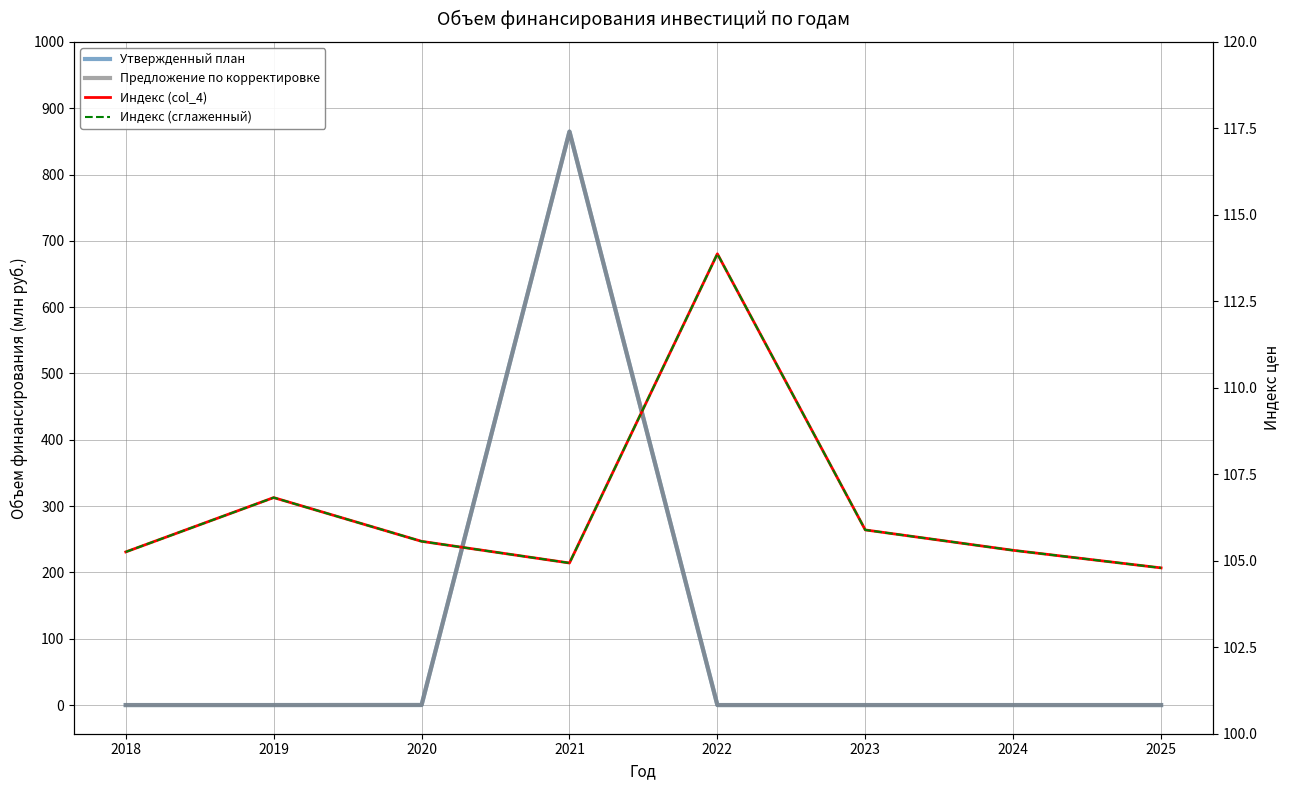

Where is the first local maximum for Предложение по корректировке?

2021